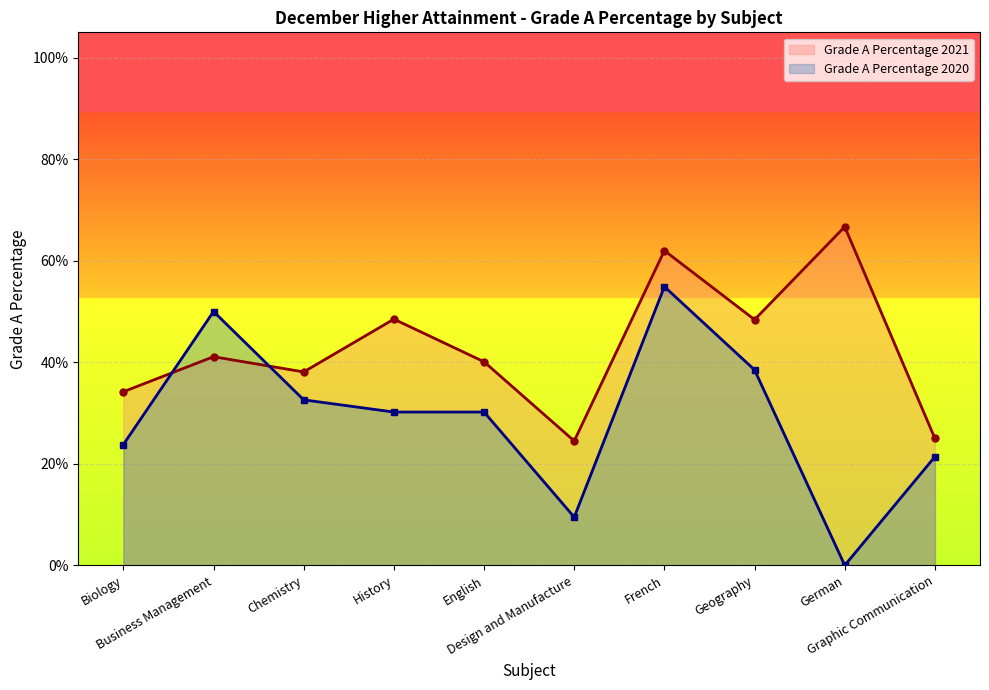

The value of Grade A Percentage 2020 at Design and Manufacture is 0.1. True or false?

True